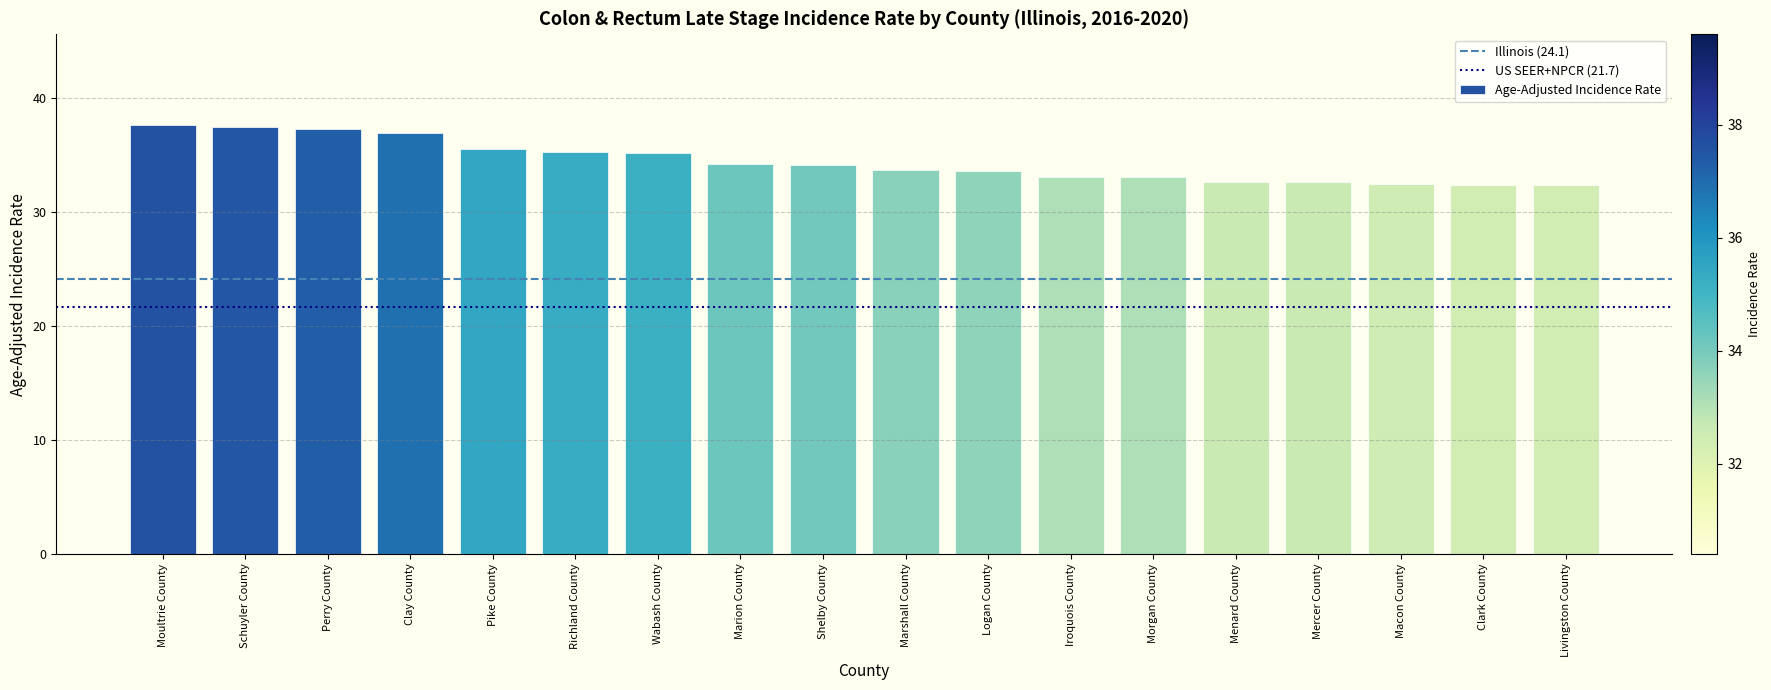

Does the chart contain any negative values?

No